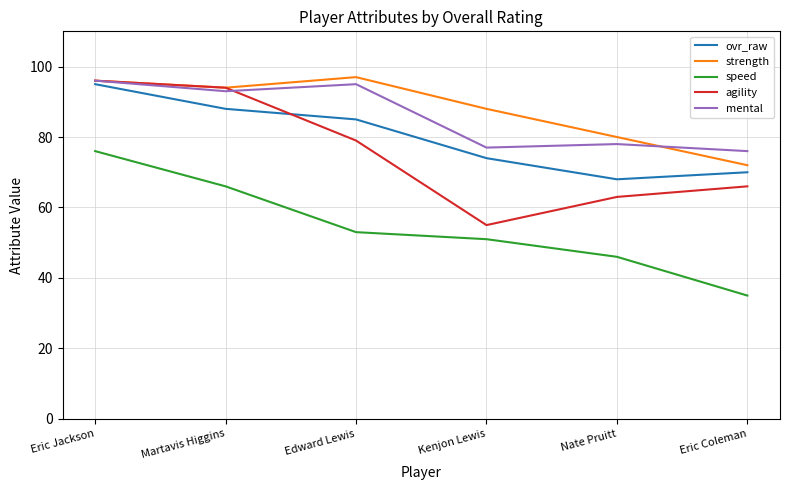

True or false: speed and strength intersect in this chart.

False